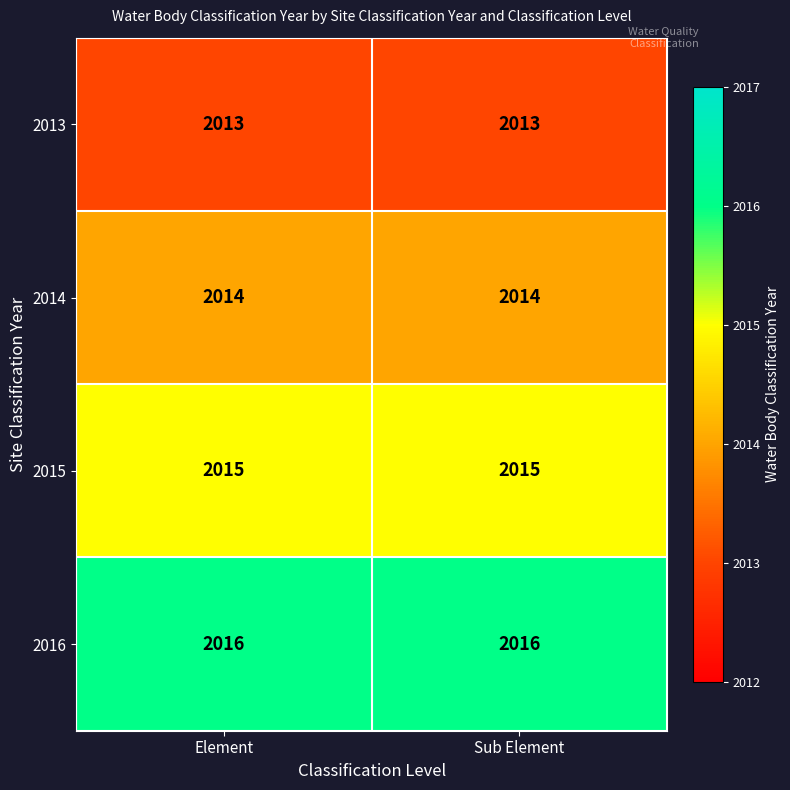

Rank the series by their average value, from lowest to highest.

2013, 2014, 2015, 2016